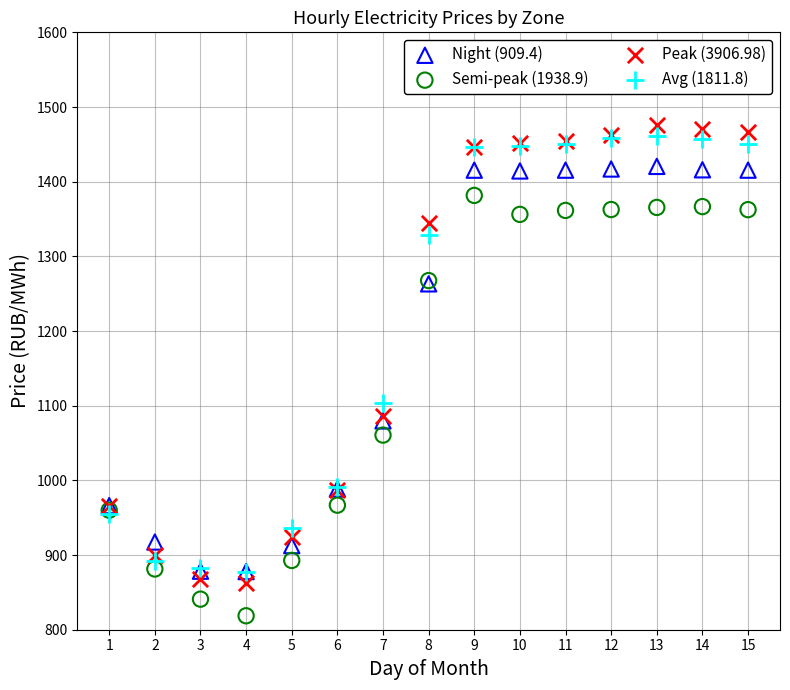

Across all series, what Y value is closest to 1147?

1103.1